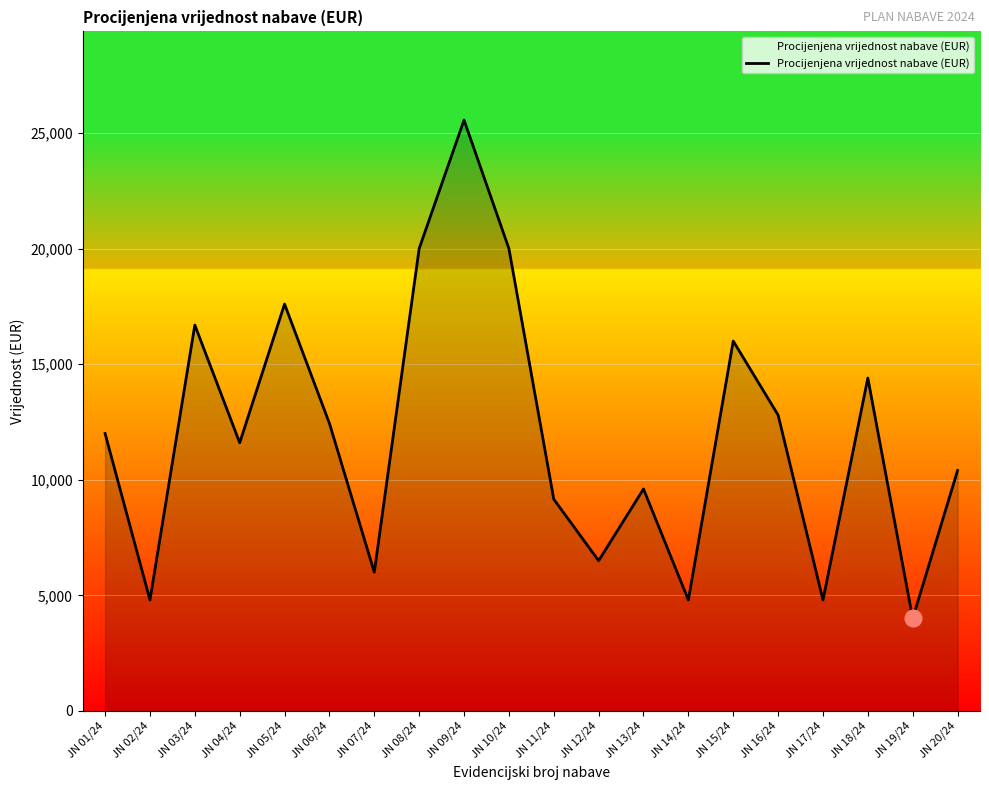

What is the maximum value shown in the chart?

25560.0